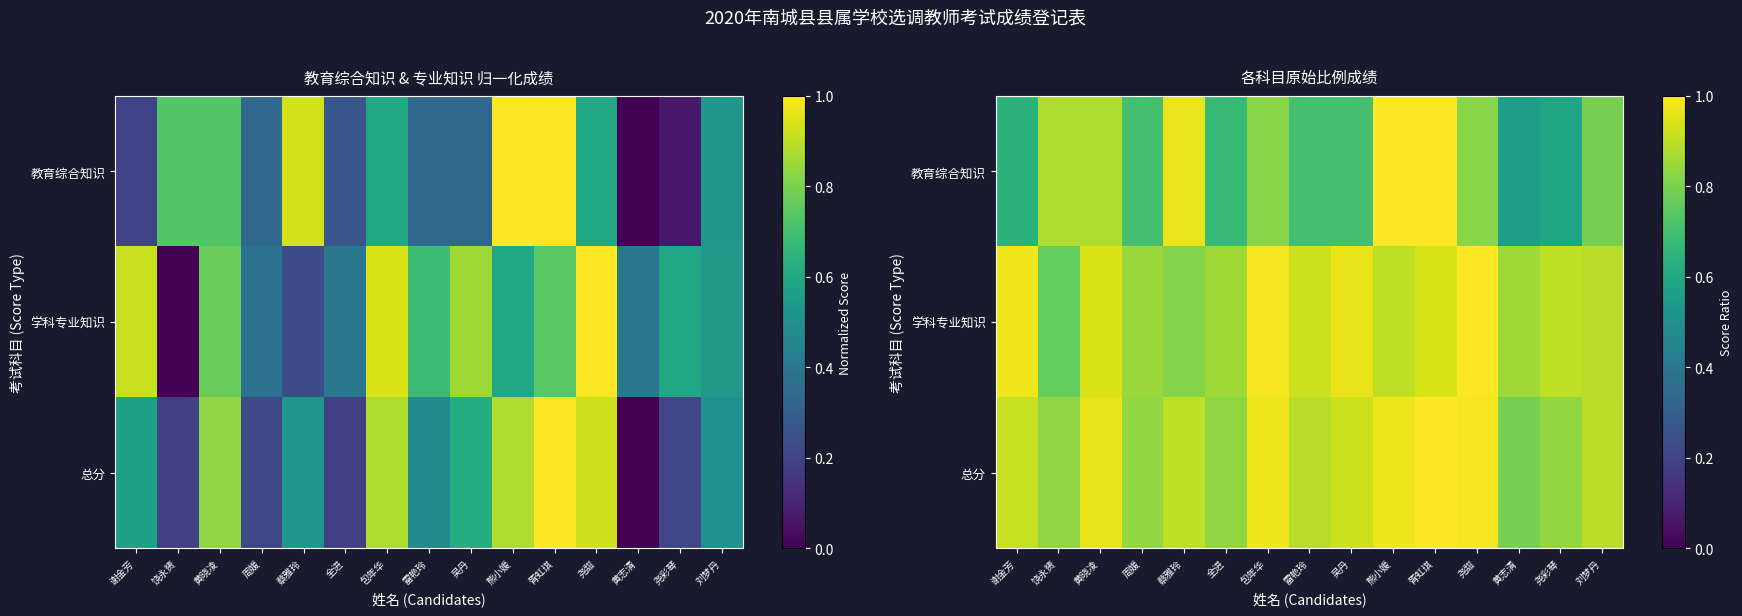

At which label is 学科专业知识 closest to 0?

饶永赟